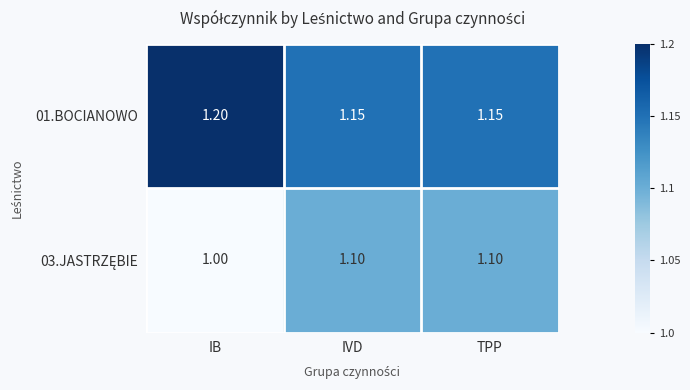

Which category has the highest value in the 01.BOCIANOWO series?

IB